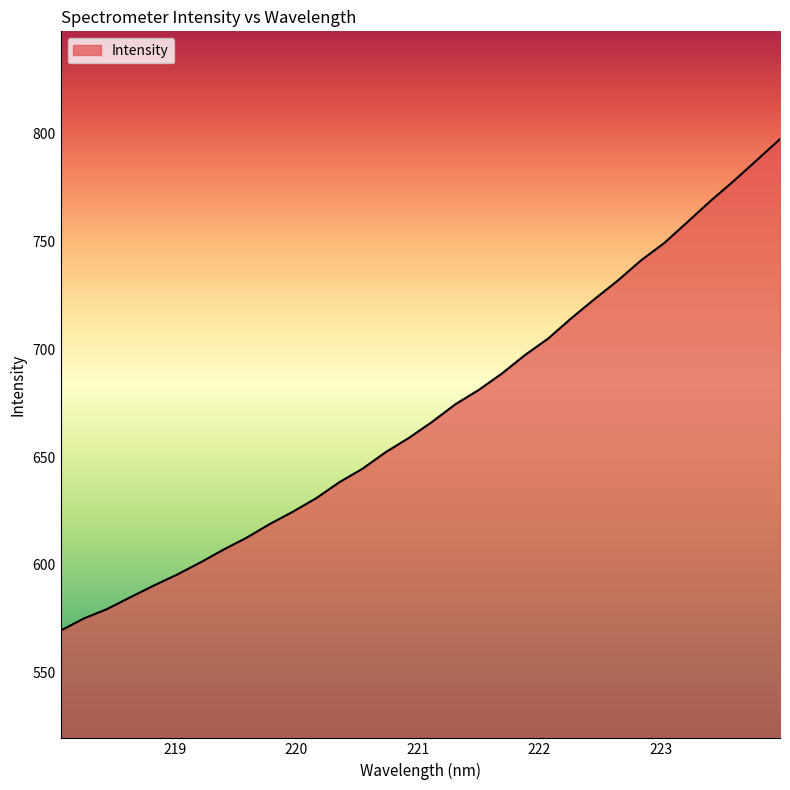

What is the maximum value shown in the chart?

797.5